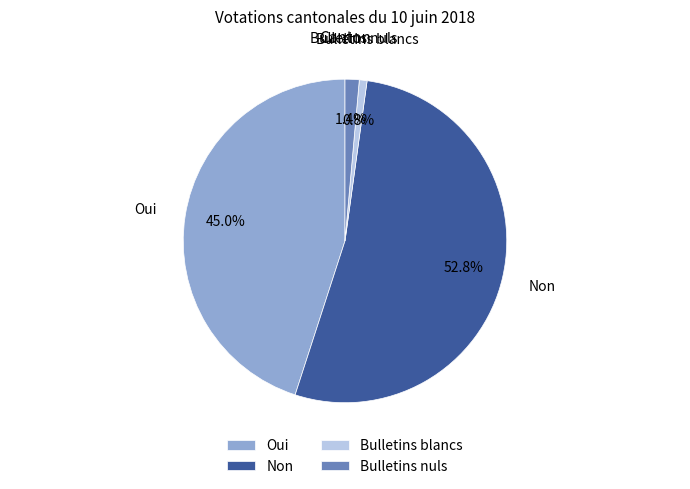

Which slice represents more than half of the pie?

Non